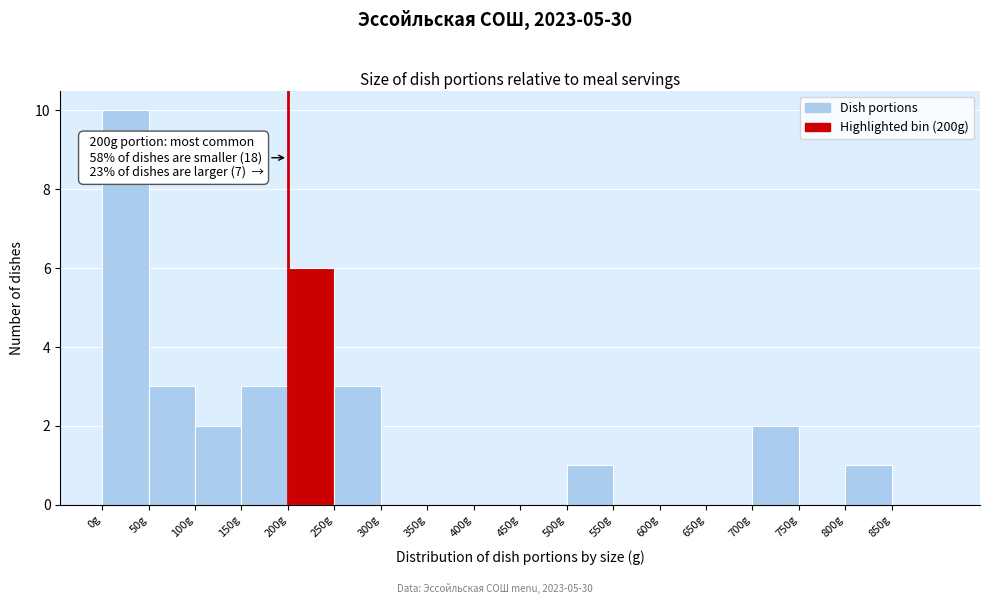

Which range on the x-axis has the tallest bar?

0 to 50